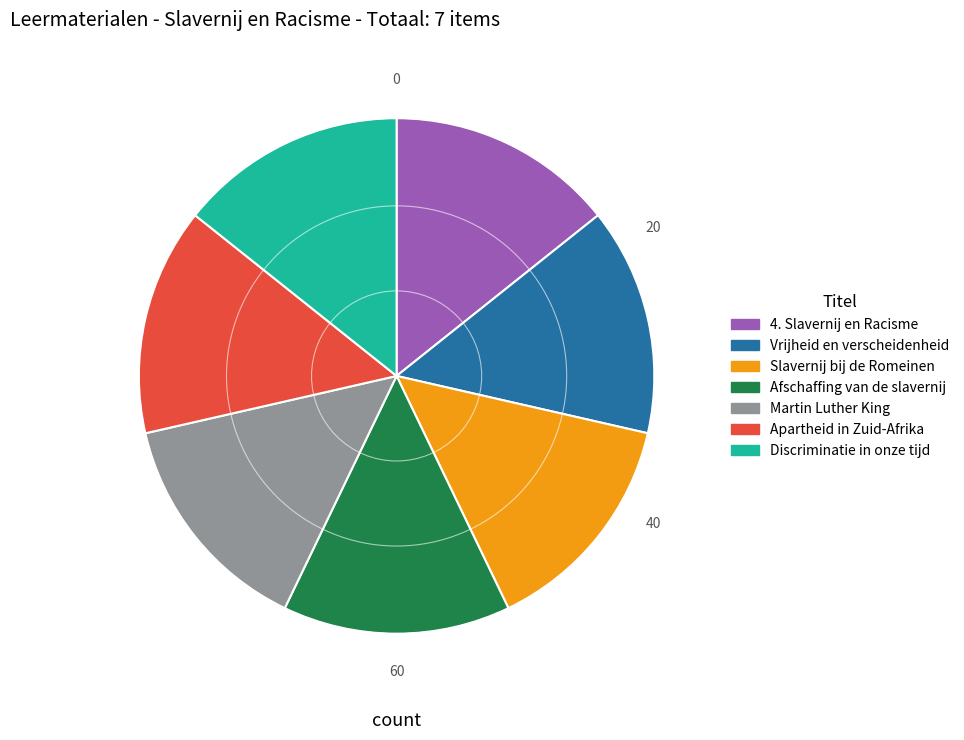

Is Discriminatie in onze tijd the majority of the pie?

No